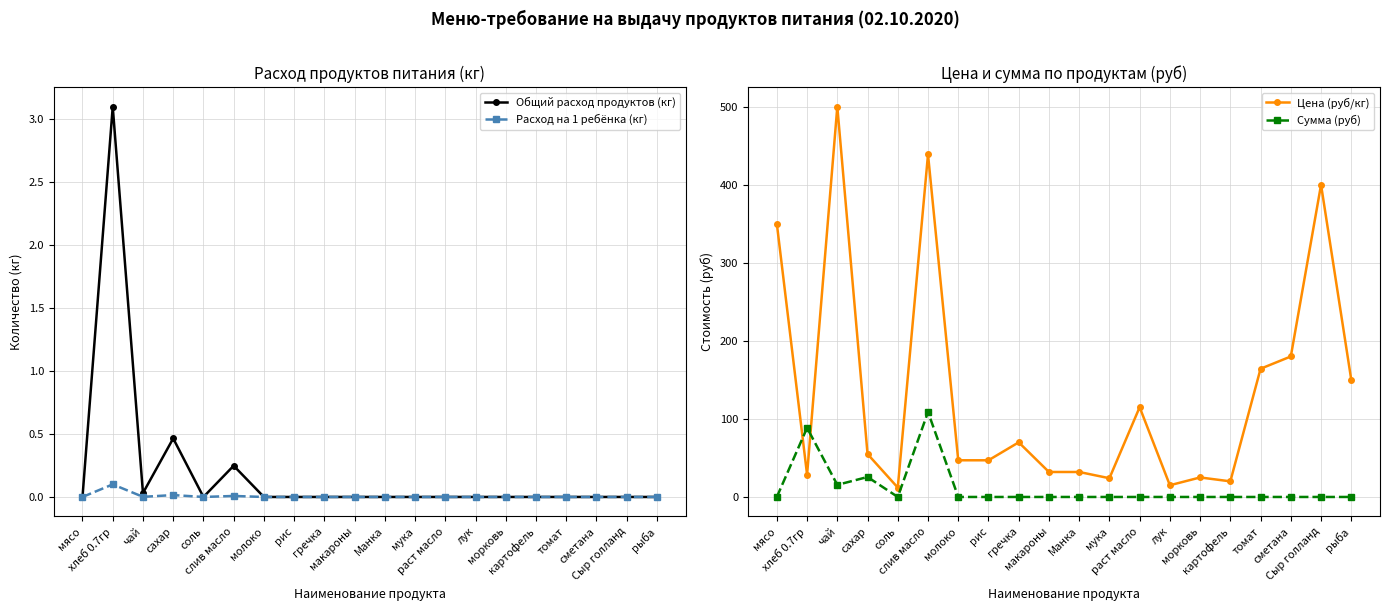

True or false: Цена (руб/кг) has more than 0 interior local peaks.

True